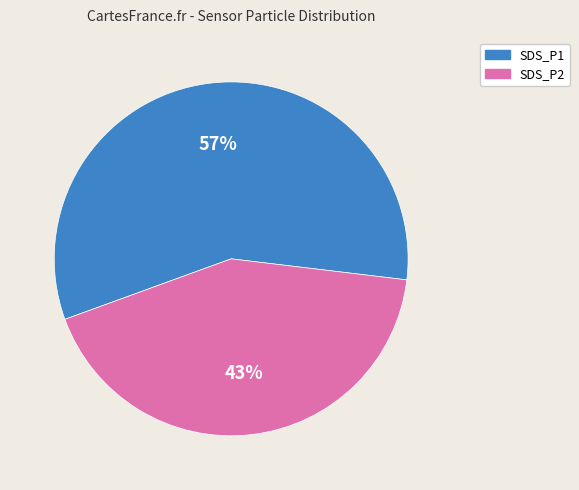

Is the sum of SDS_P2 and SDS_P1 greater than half?

Yes